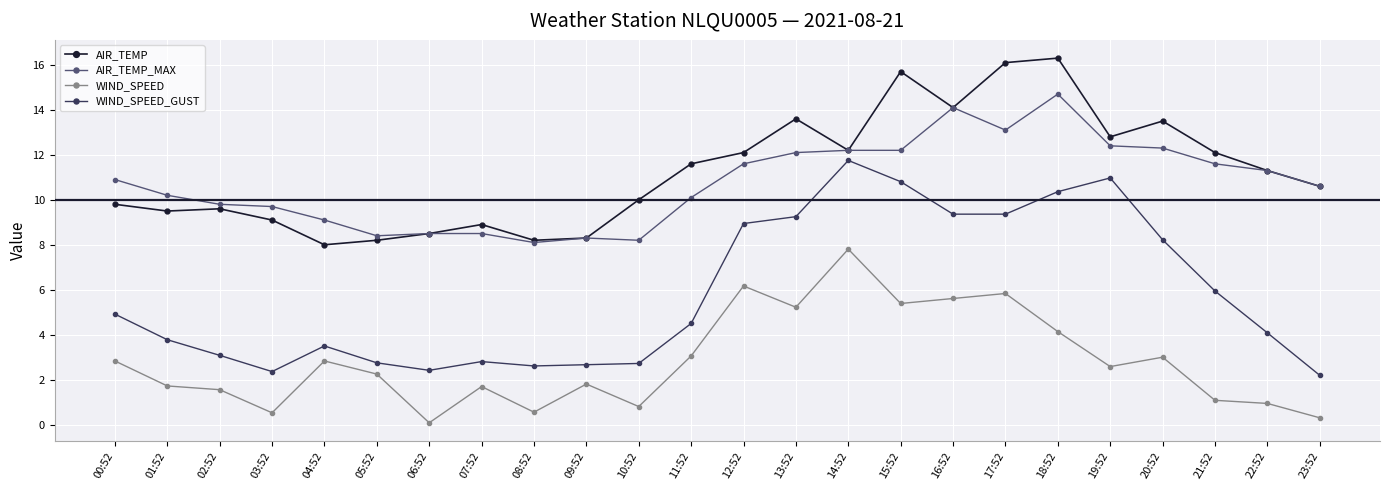

Rank the series at 18:52 from lowest to highest value.

WIND_SPEED, WIND_SPEED_GUST, AIR_TEMP_MAX, AIR_TEMP